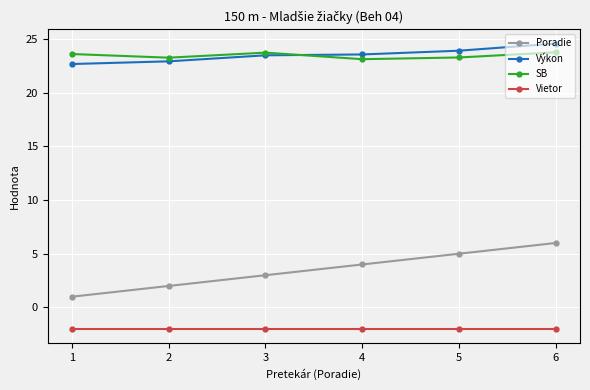

Is it true that Vietor equals -0.6 at 6?

False